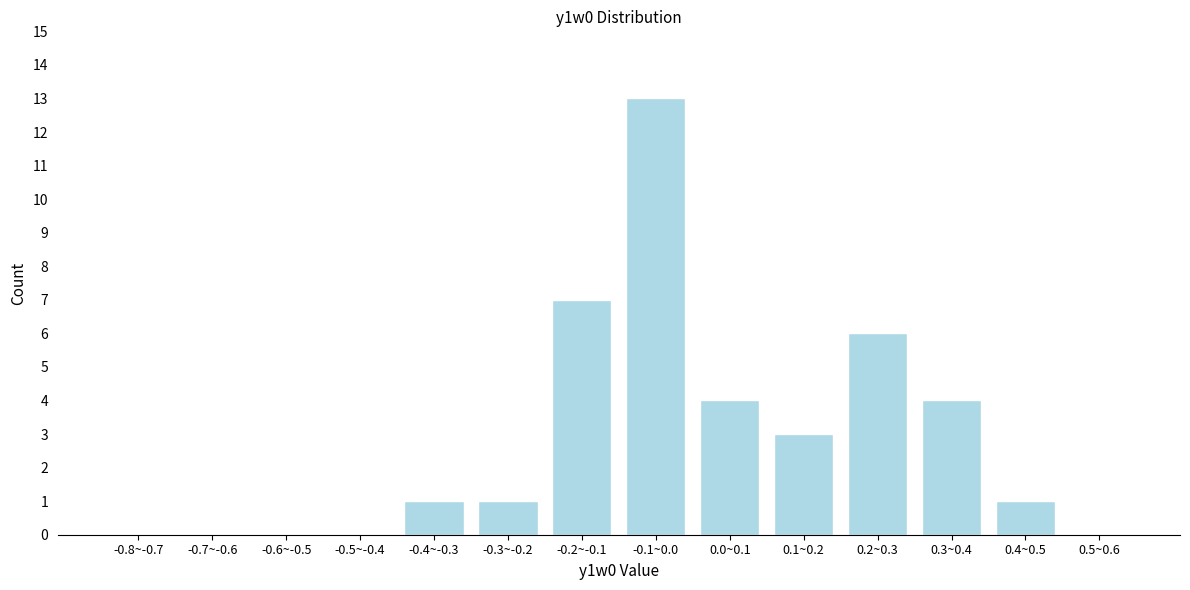

Reading left to right, what are all the values shown in this chart?

-0.8~-0.7=0	-0.7~-0.6=0	-0.6~-0.5=0	-0.5~-0.4=0	-0.4~-0.3=1	-0.3~-0.2=1	-0.2~-0.1=7	-0.1~0.0=13	0.0~0.1=4	0.1~0.2=3	0.2~0.3=6	0.3~0.4=4	0.4~0.5=1	0.5~0.6=0